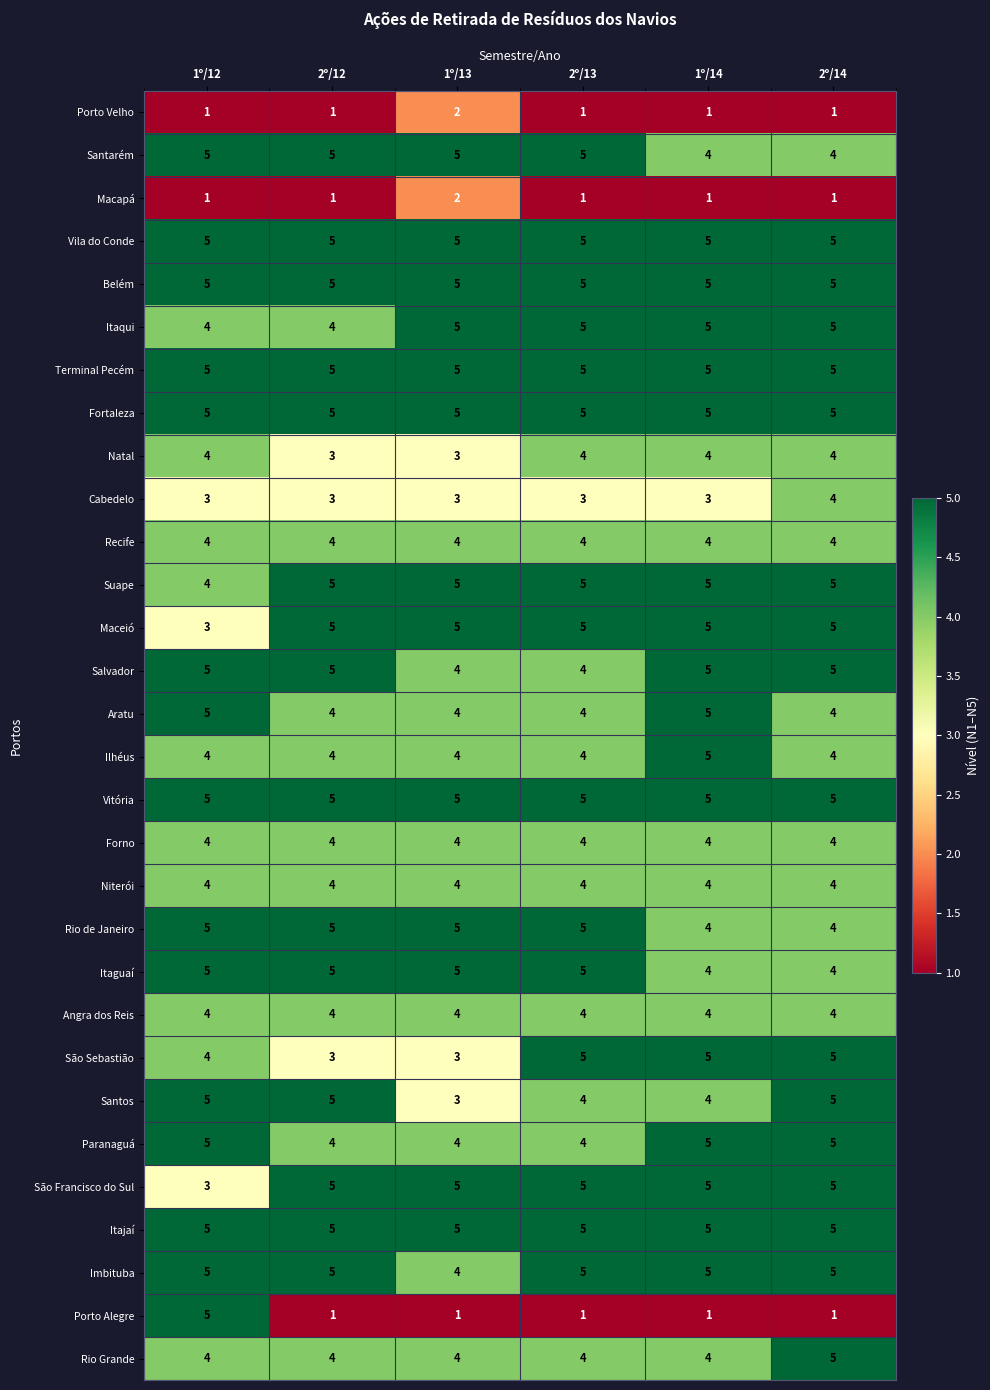

What is the sum of the Rio Grande values at 1º/13 and 1º/12?

8